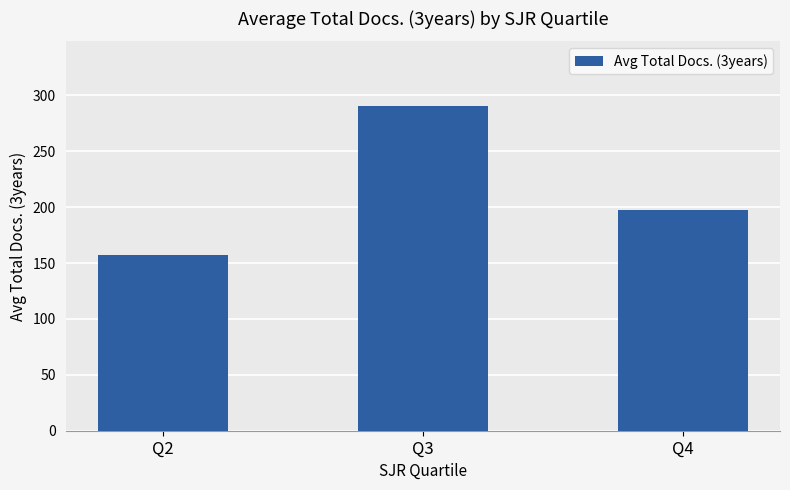

Which has a higher value, Q3 or Q2?

Q3